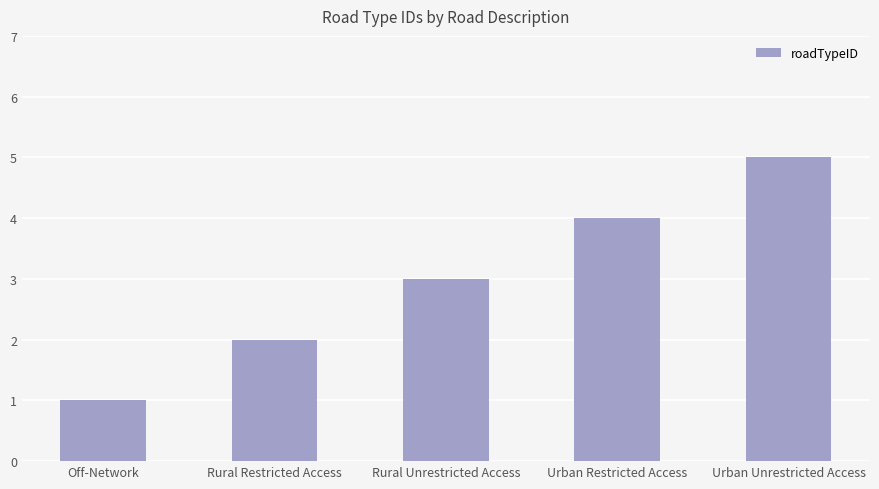

Does the chart contain stacked bars?

No